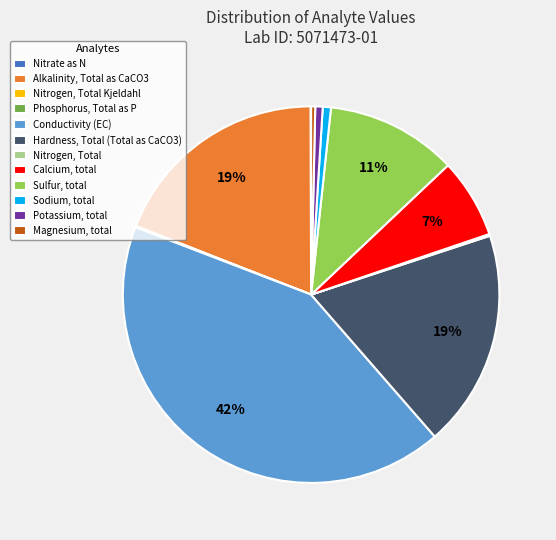

To the nearest percent, what portion does Calcium, total represent?

7%